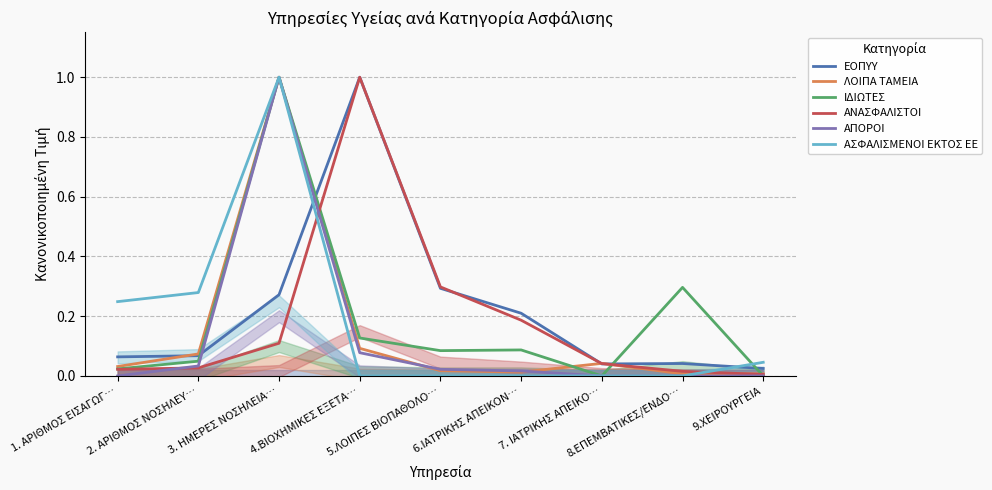

How many data points in ΑΣΦΑΛΙΣΜΕΝΟΙ ΕΚΤΟΣ ΕΕ are above 0?

4